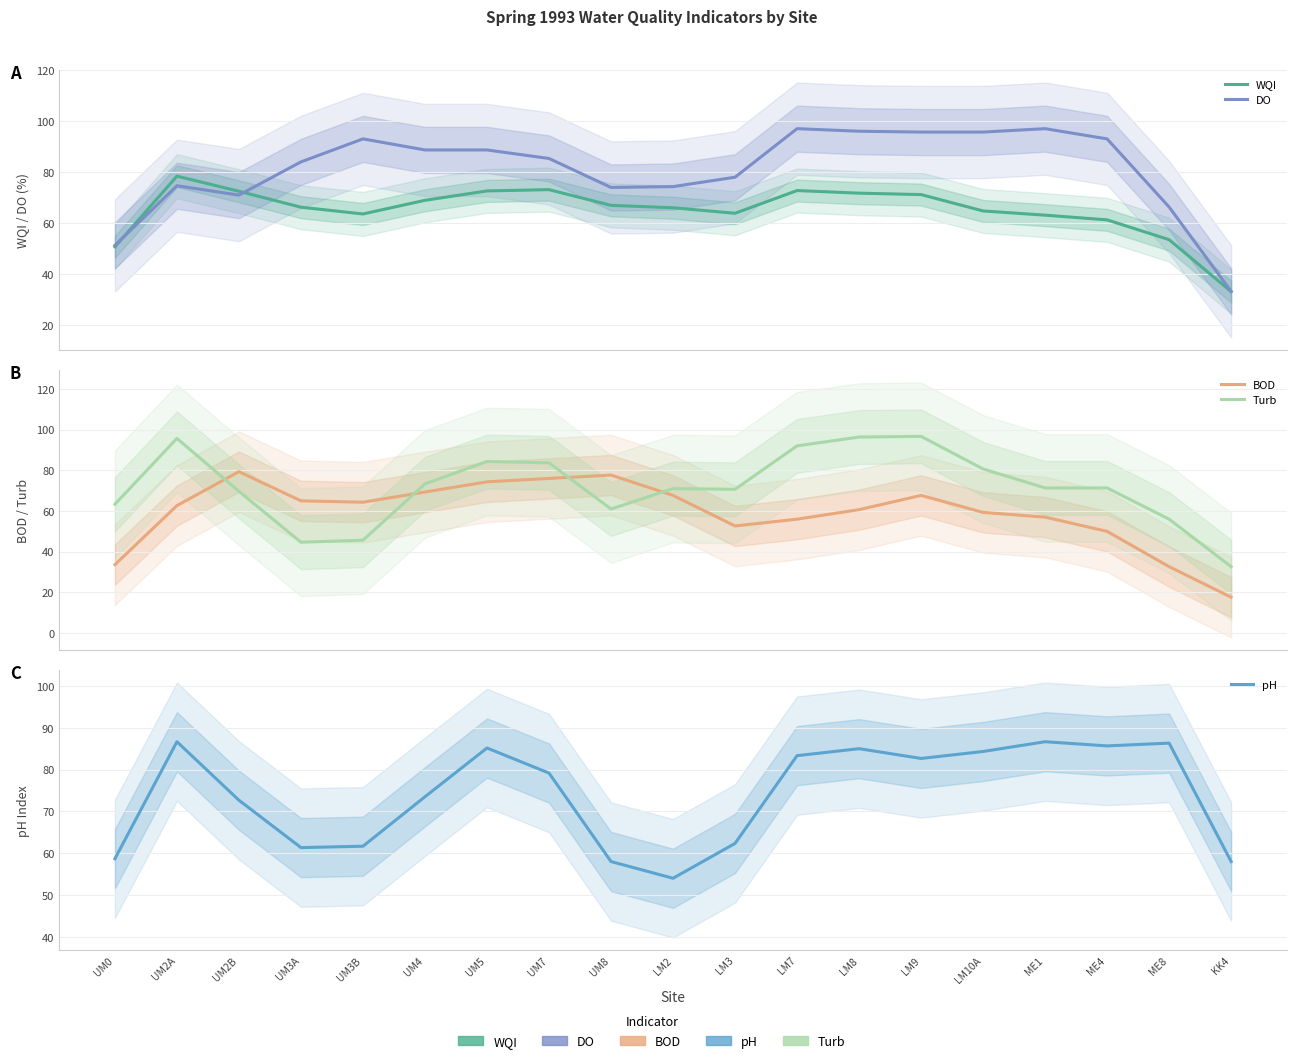

True or false: Turb has more than 2 interior local peaks.

True